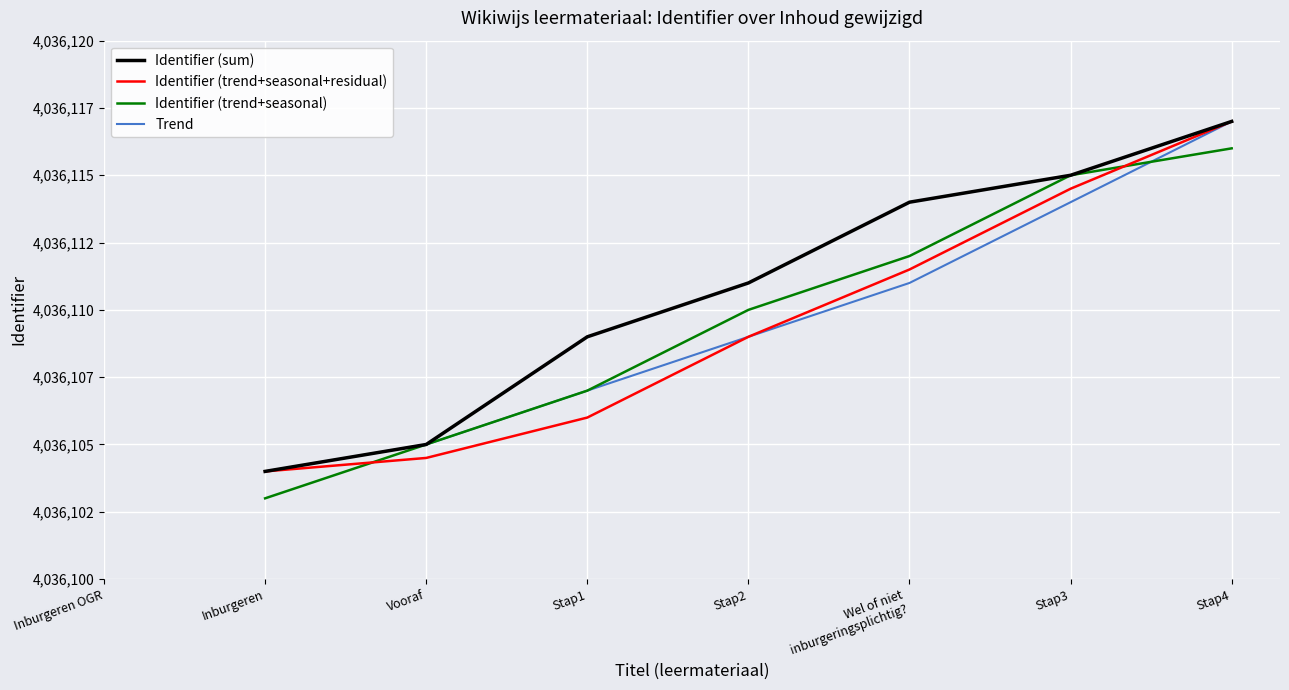

True or false: Trend and Identifier (trend+seasonal+residual) intersect in this chart.

False